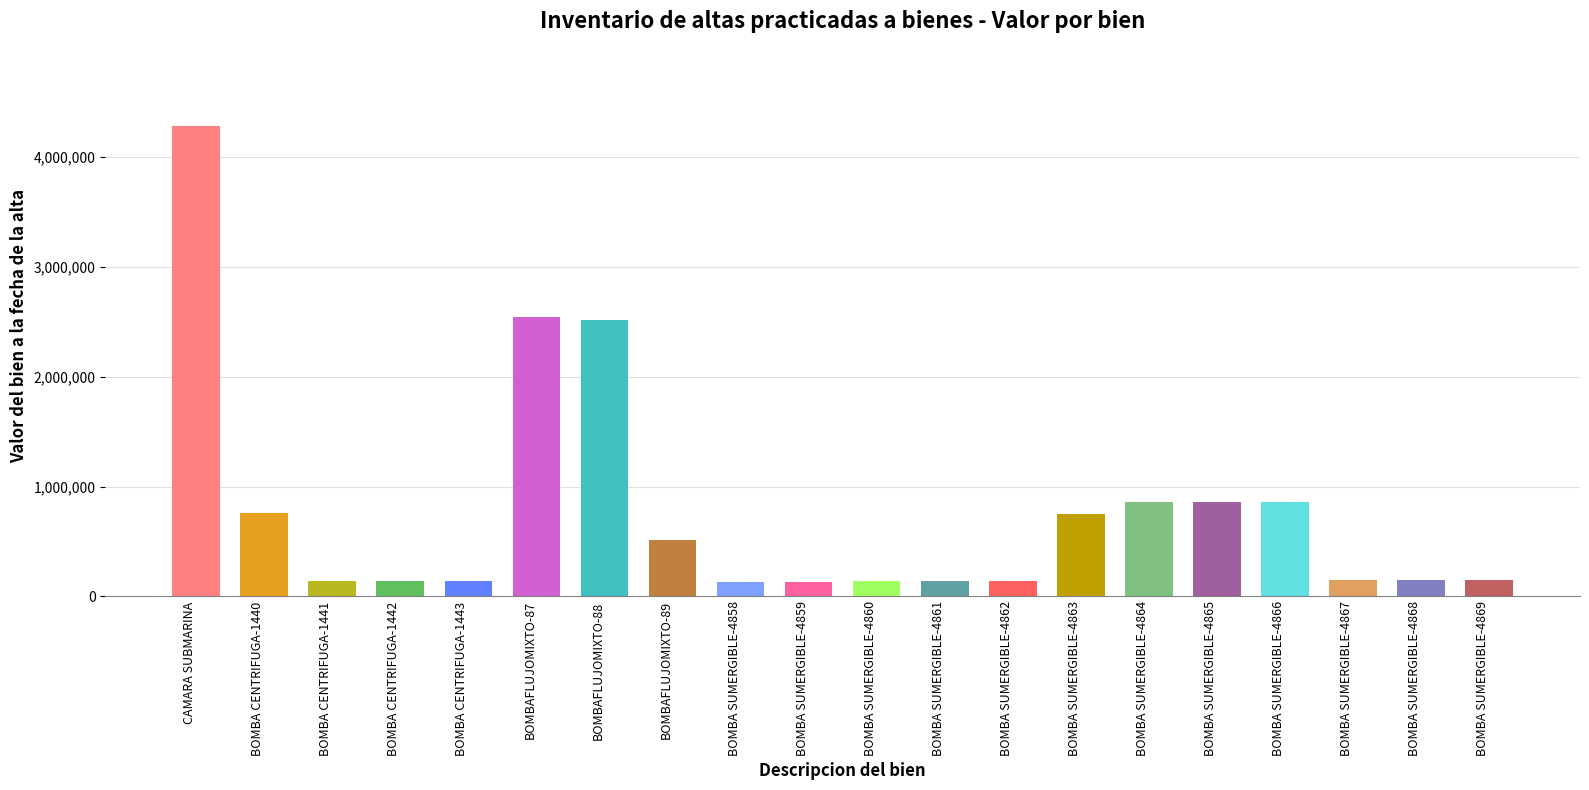

What is the label of the 20th bar from the right?

CAMARA SUBMARINA